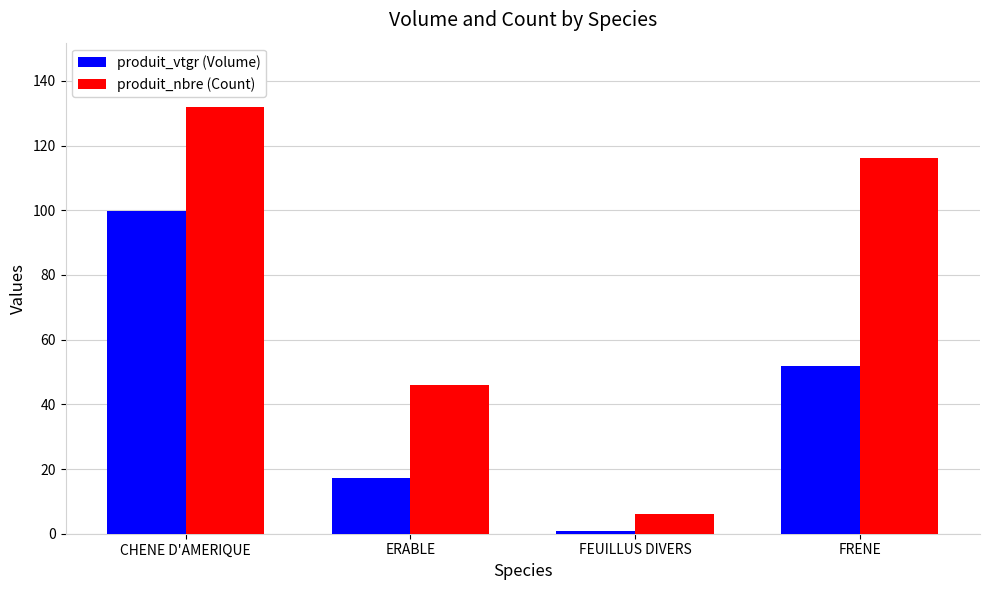

How many bars are there in each group?

2